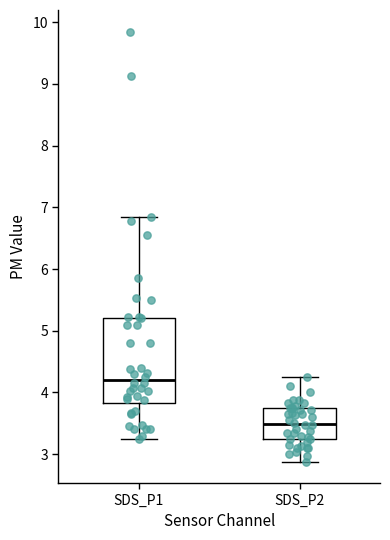

Reading left to right, transcribe this box plot: for each box, give where its median line is, the range the box spans, and where its two whiskers end, as read against the y-axis. The values are not printed on the chart, so give them approximately, as read against the axis.

SDS_P1: median 4.2, box 3.8 to 5.2, whiskers 3.3 to 6.9
SDS_P2: median 3.5, box 3.2 to 3.8, whiskers 2.9 to 4.3